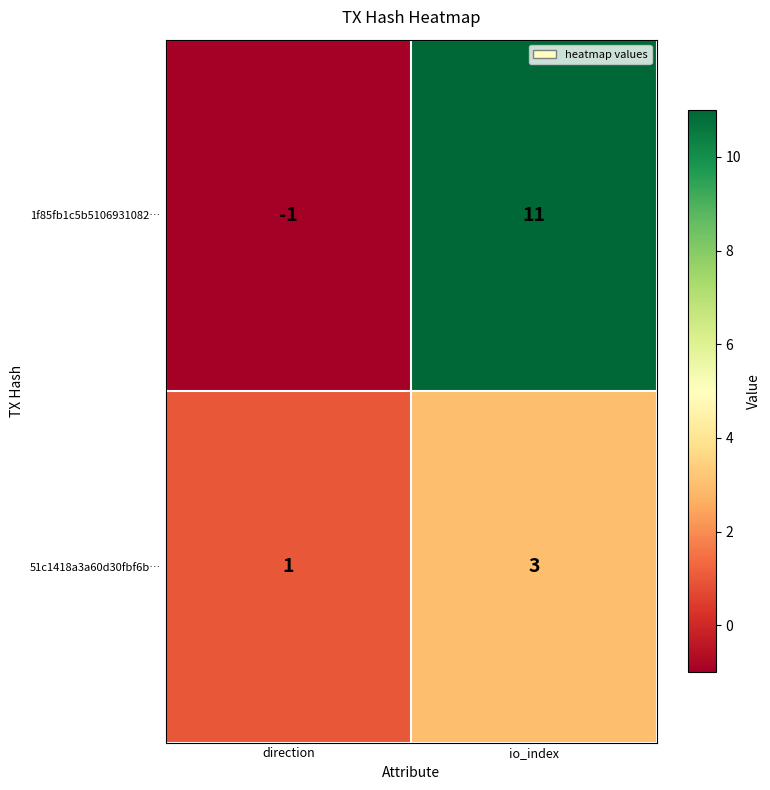

What is the total value across all series at io_index?

14